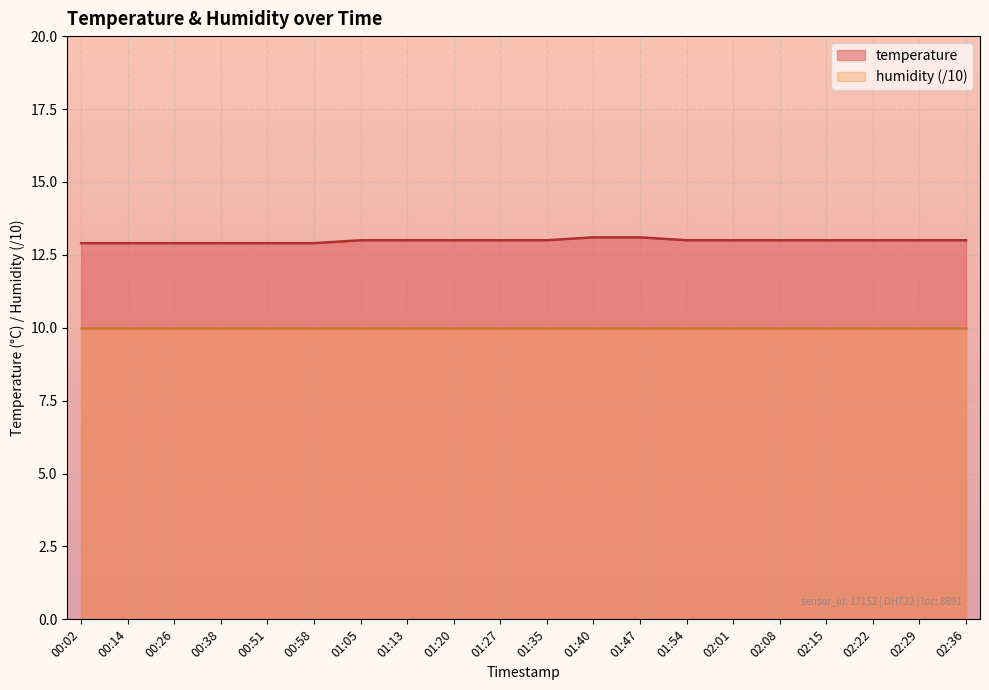

Does the chart display data point markers on the line(s)?

No